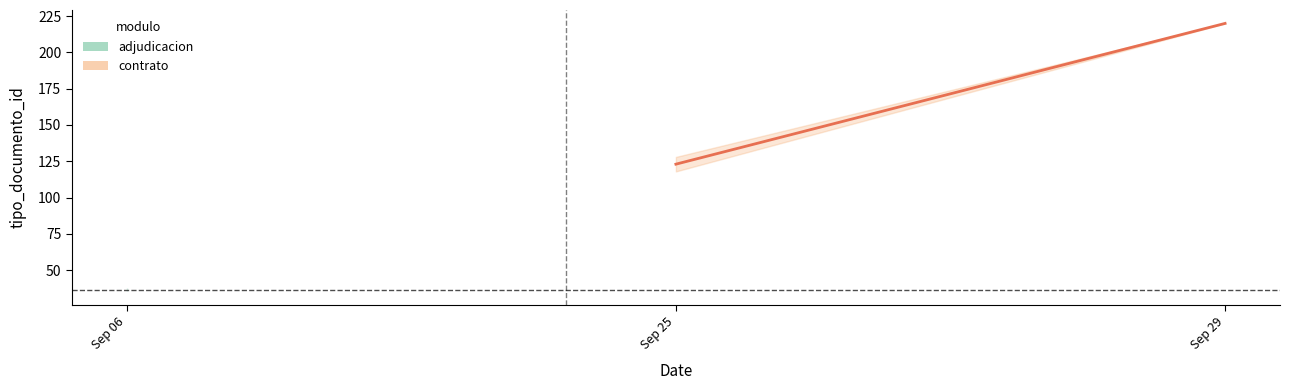

What is the difference between the values at Sep 29 and Sep 25?

97